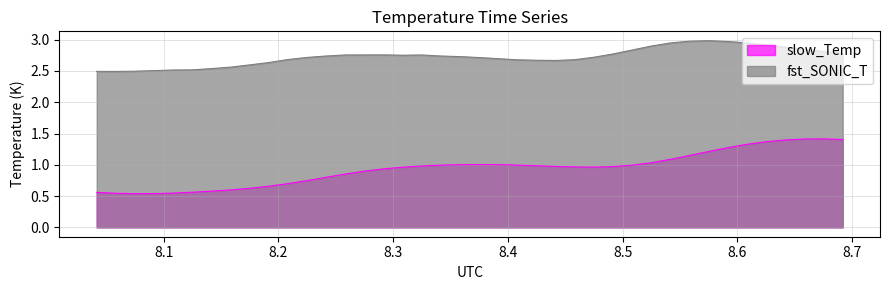

What is the label of the 12th point from the left?

8.22504166666667